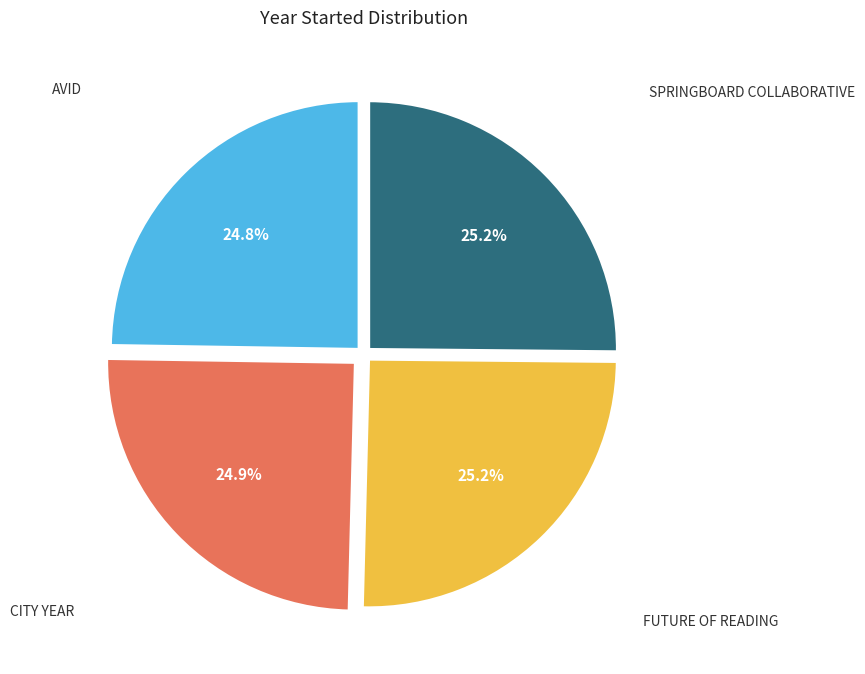

Is there a majority slice in this chart?

No